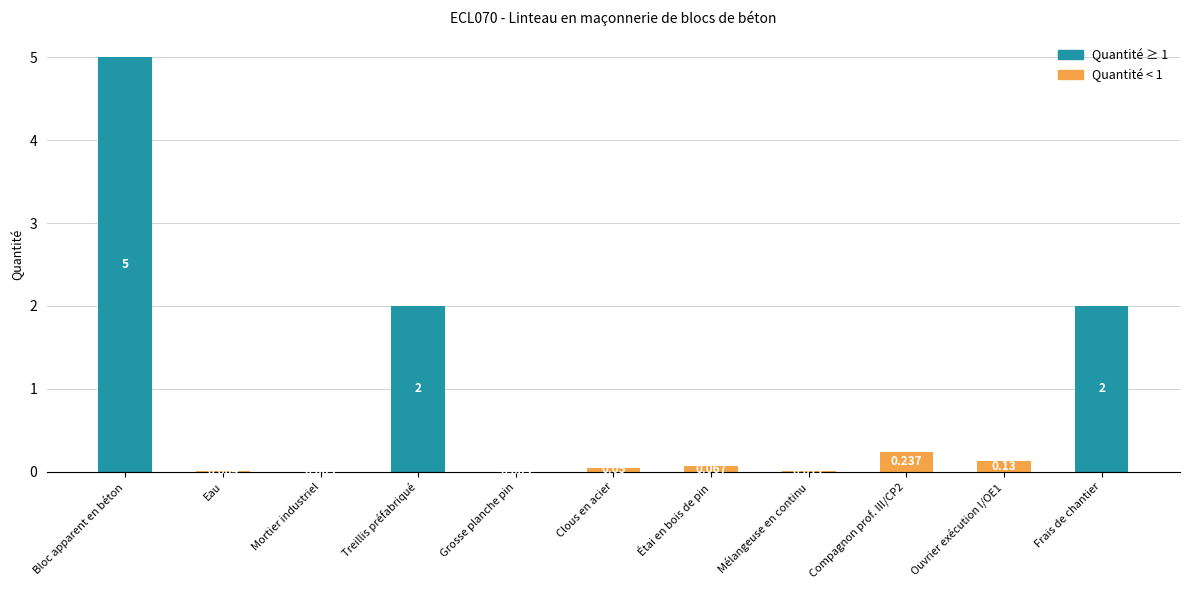

Which category has the lowest value across all series?

Eau